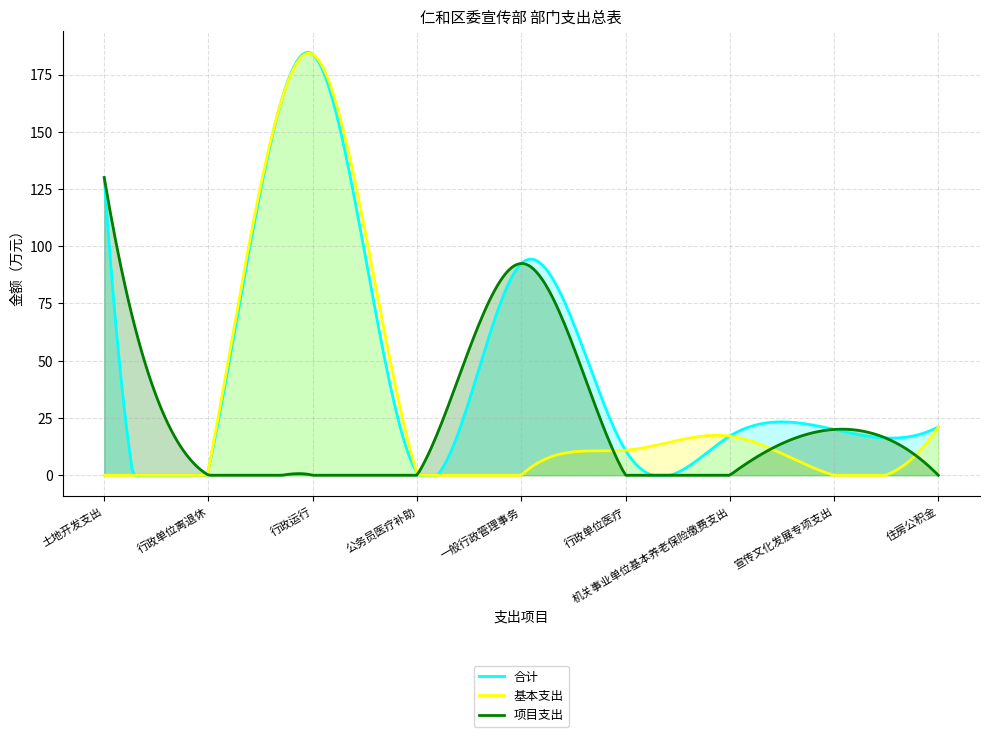

True or false: 合计 has more than 1 interior local peaks.

True